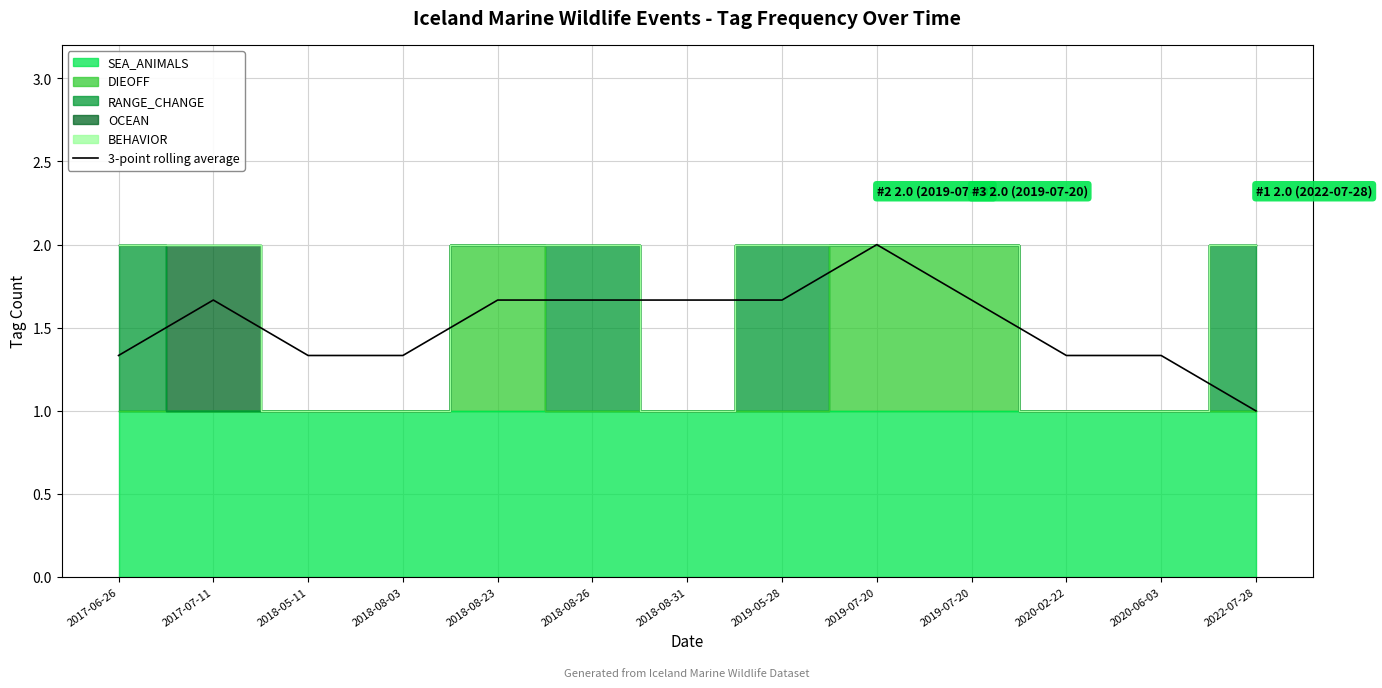

Count the number of categories in the chart.

13